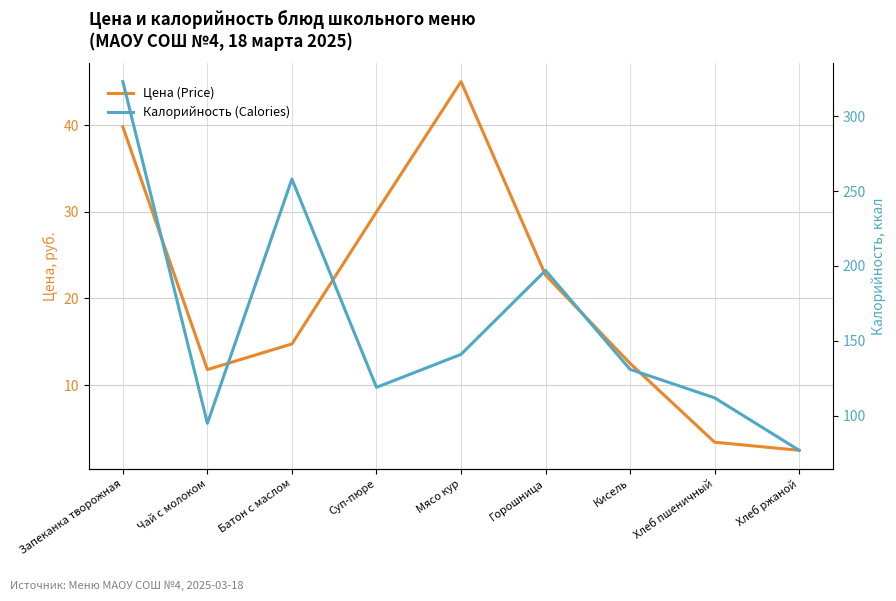

Which category has the highest value in the Цена (Price) series?

Мясо кур